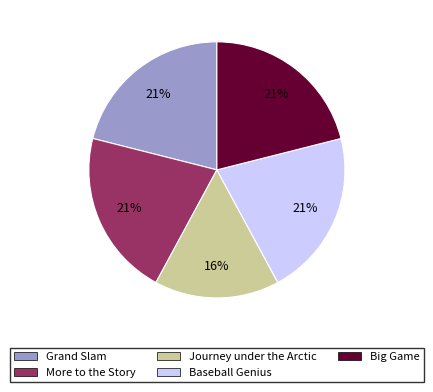

Does Baseball Genius account for over 50% of the chart?

No